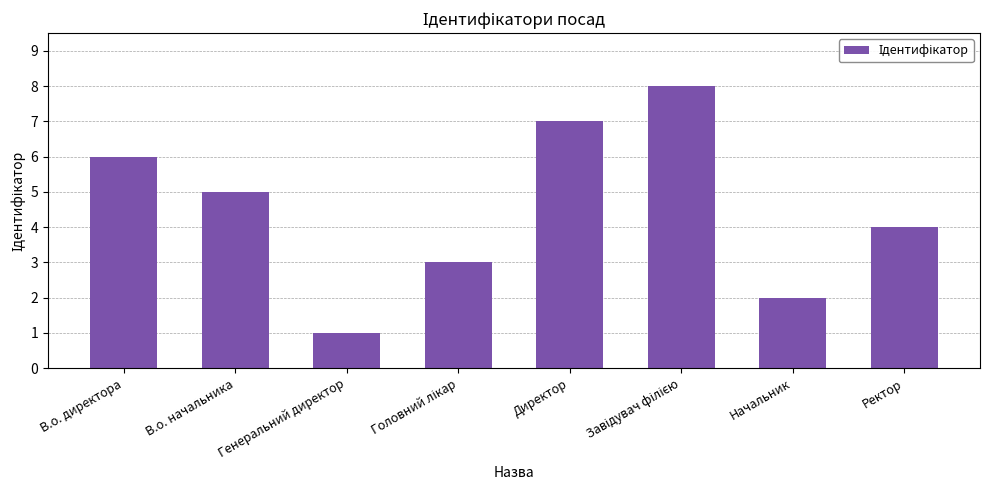

How many bars are there in total?

8